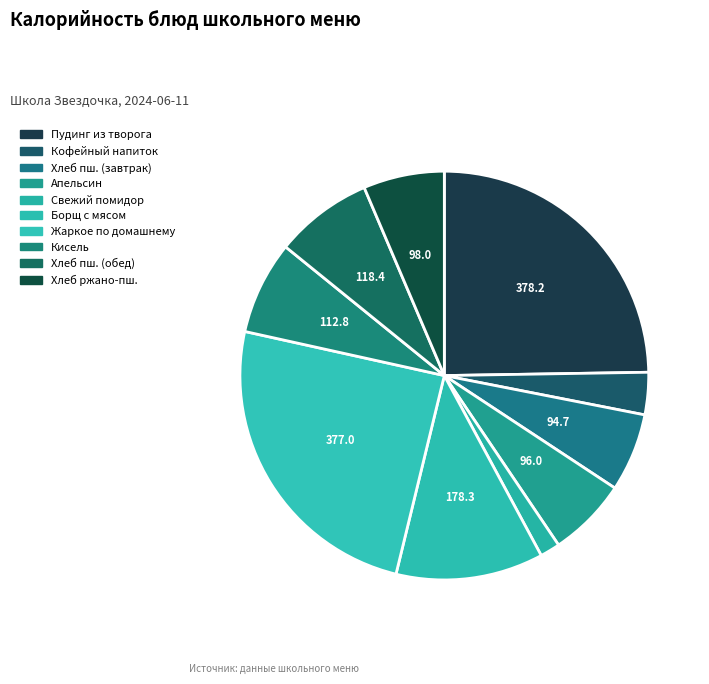

How many slices are in this pie chart?

10